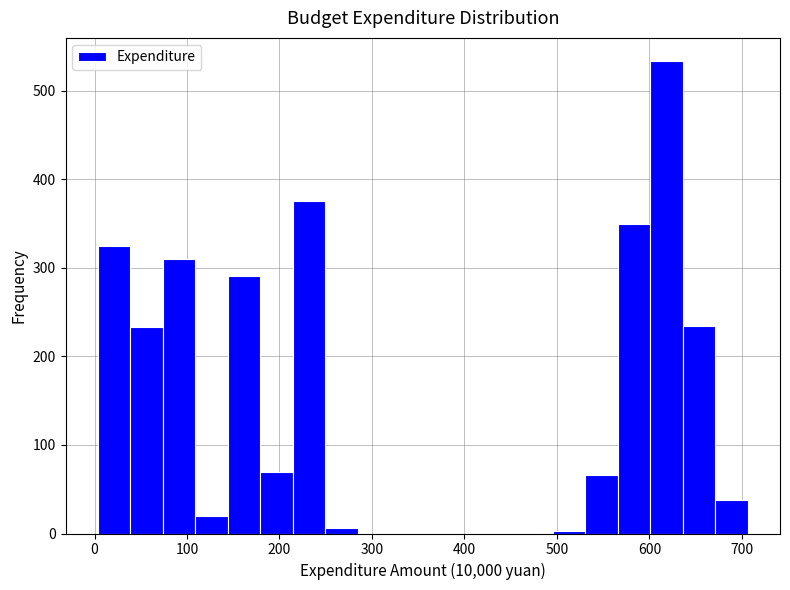

Read against the x-axis, roughly where is the centre of the tallest bar?

620